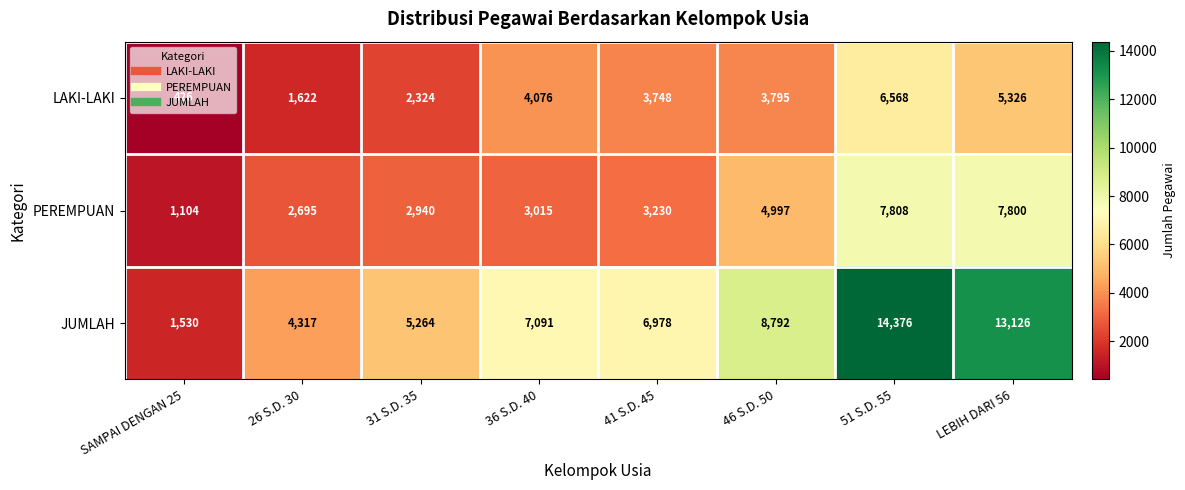

Is it true that PEREMPUAN equals 1104 at SAMPAI DENGAN 25?

True